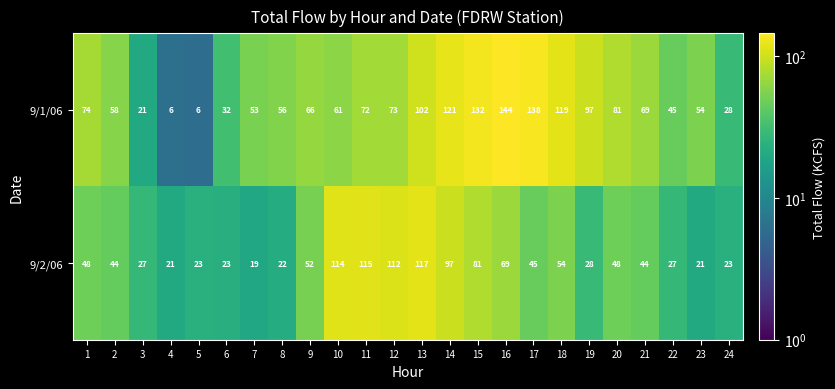

How many data points does each series have?

24